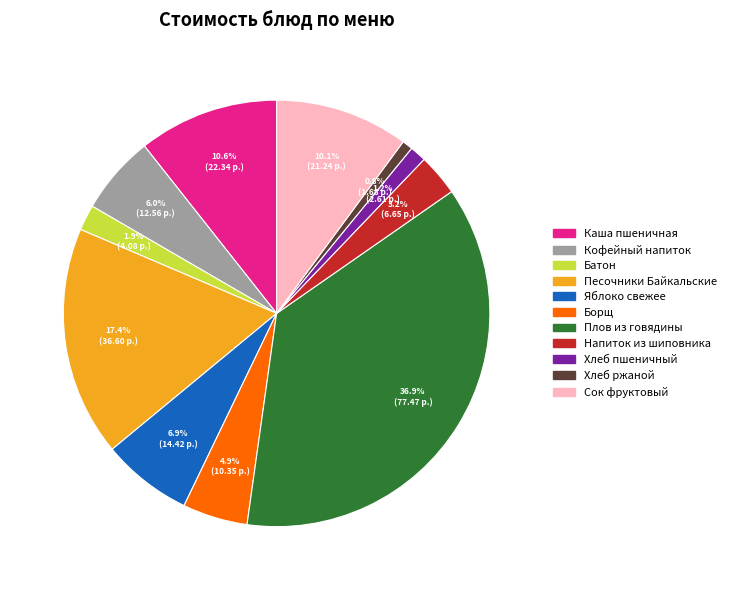

Is there any slice that represents more than half of the pie?

No